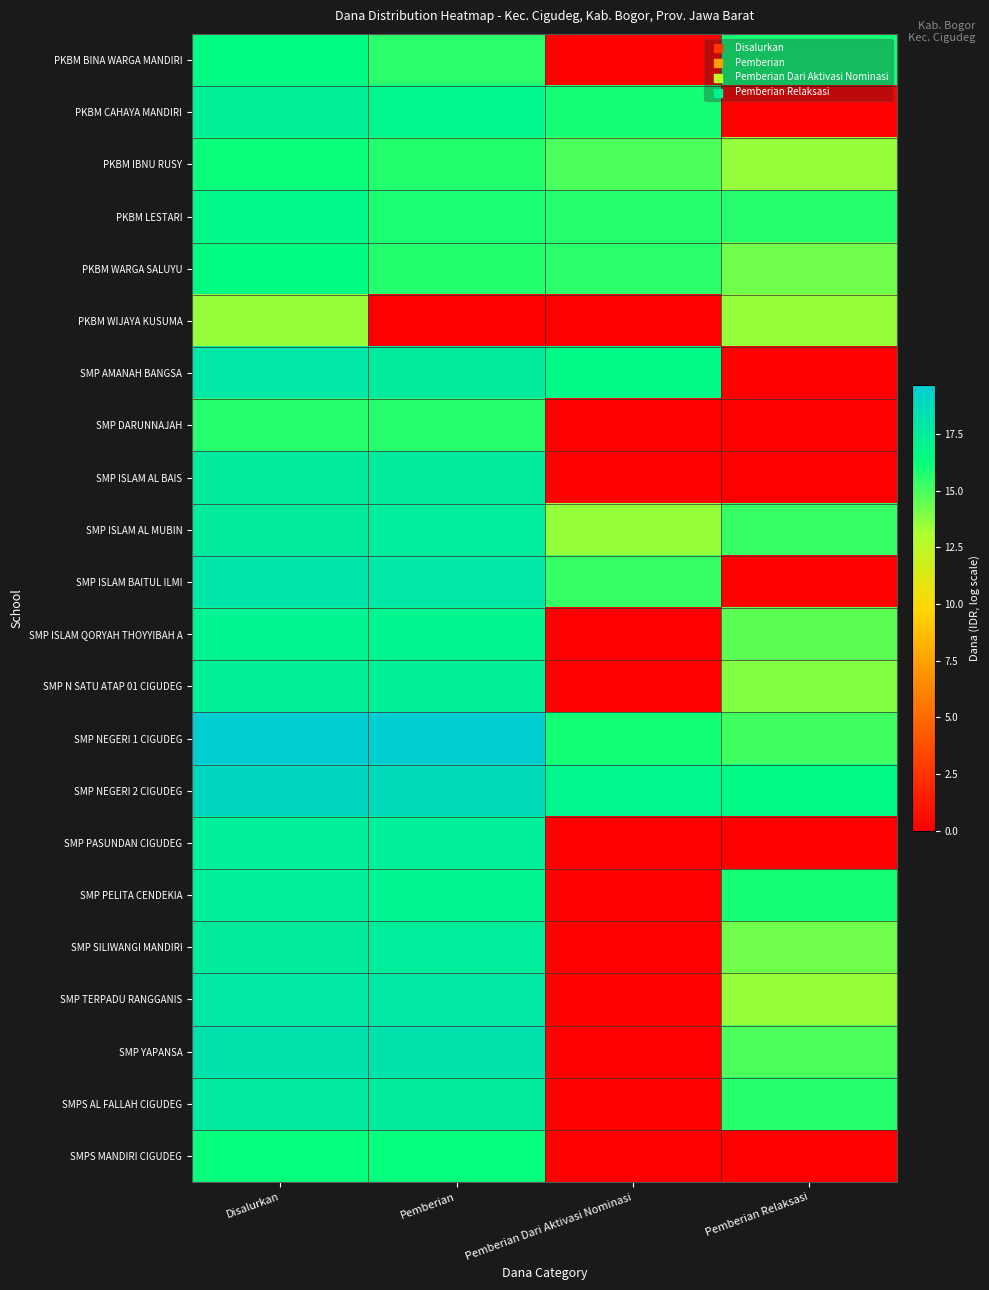

At which category does the chart reach its minimum across all series?

Pemberian Dari Aktivasi Nominasi